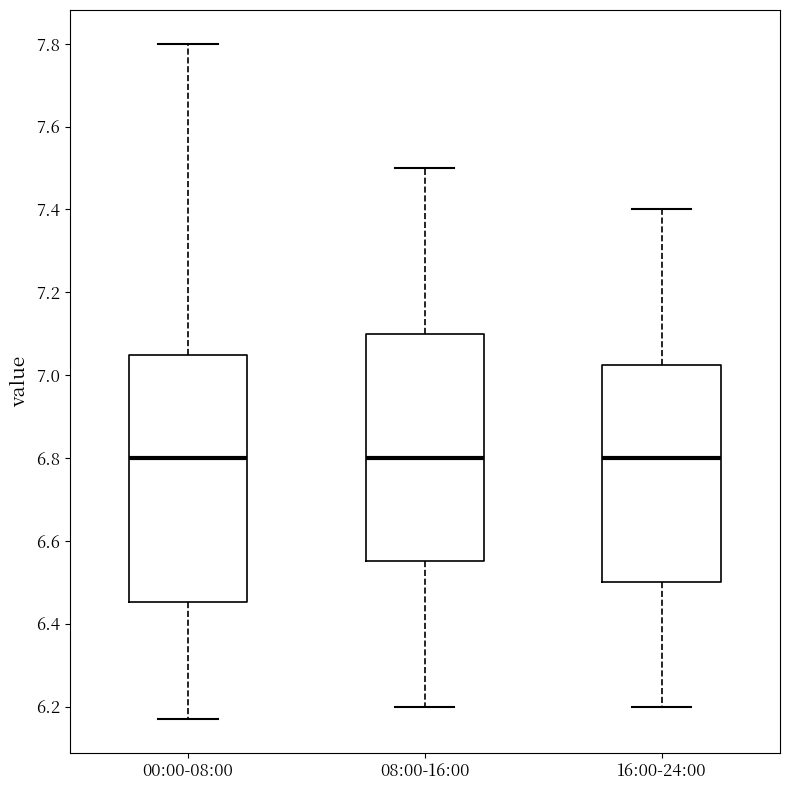

Reading left to right, read every box against the y-axis: the position of its median line, the range the box covers, and the ends of its whiskers. The values are not printed on the chart, so give them approximately, as read against the axis.

00:00-08:00: median 6.80, box 6.46 to 7.04, whiskers 6.18 to 7.80
08:00-16:00: median 6.80, box 6.56 to 7.10, whiskers 6.20 to 7.50
16:00-24:00: median 6.80, box 6.50 to 7.02, whiskers 6.20 to 7.40